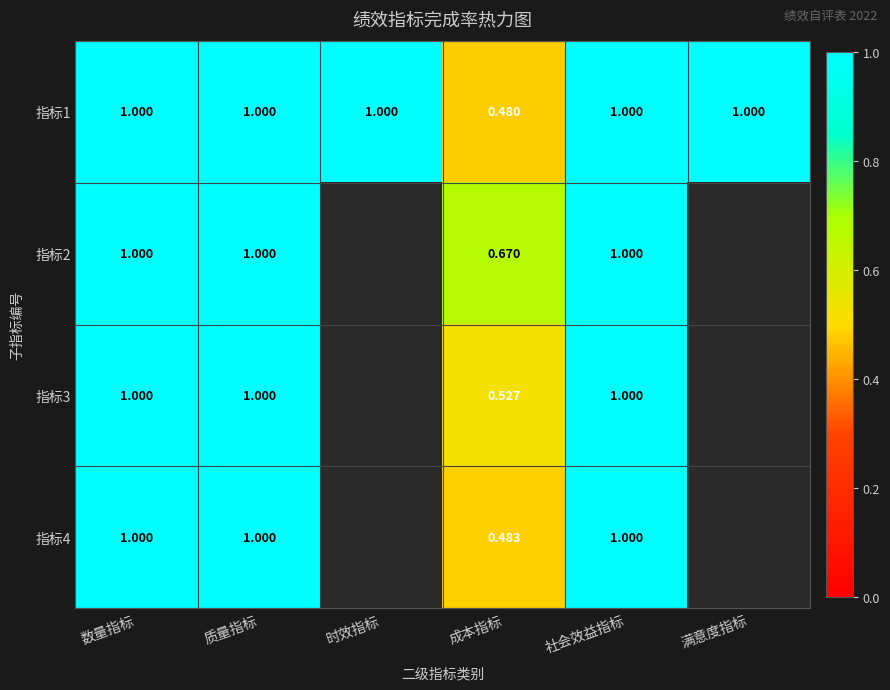

Which category has the lowest value in the 指标1 series?

成本指标